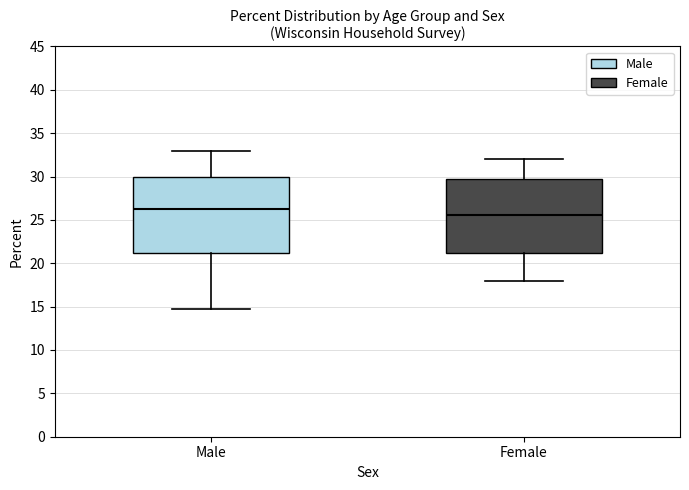

Where is the lower edge of the box for Female on the y-axis? The values are not printed on the chart, so give them approximately, as read against the axis.

21.0